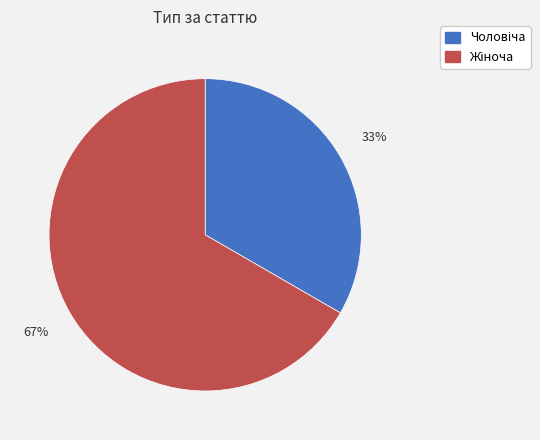

To the nearest percent, what is the average slice percentage?

50%